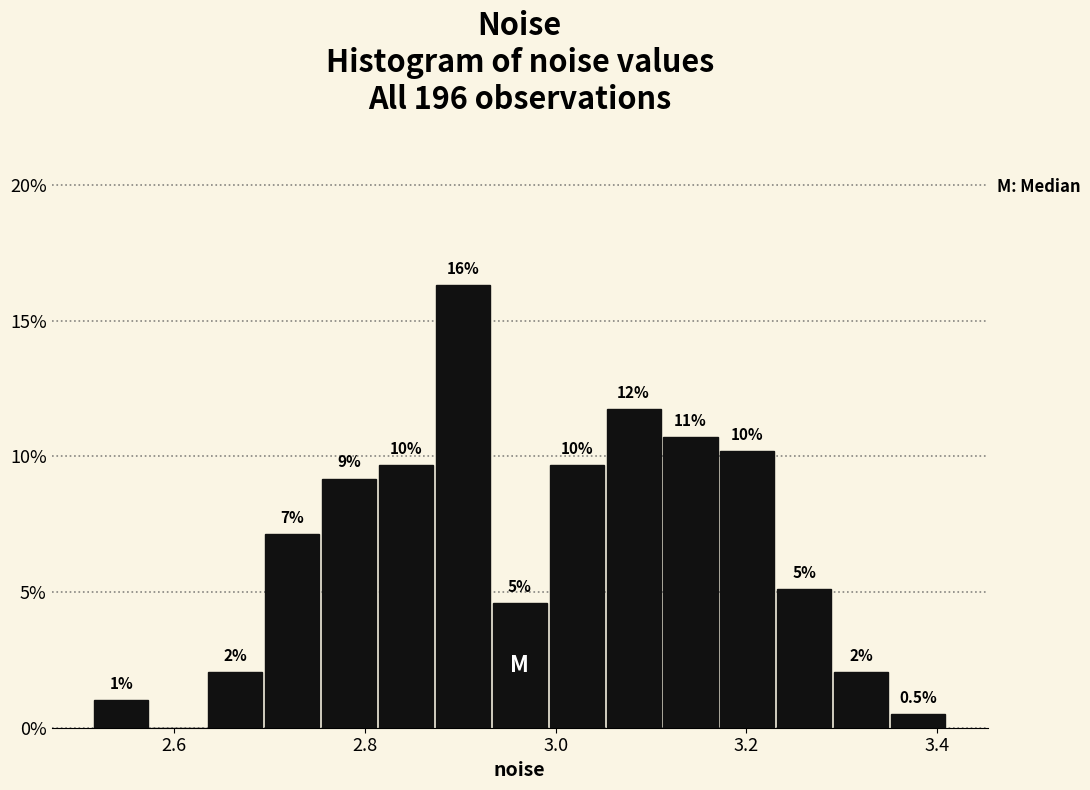

Around what value on the x-axis is the tallest bar? Give the approximate position of its centre, as read against the axis.

2.90